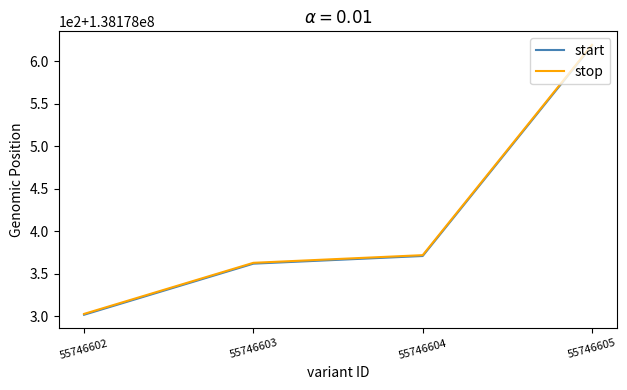

Rank the series at 55746603 from lowest to highest value.

start, stop